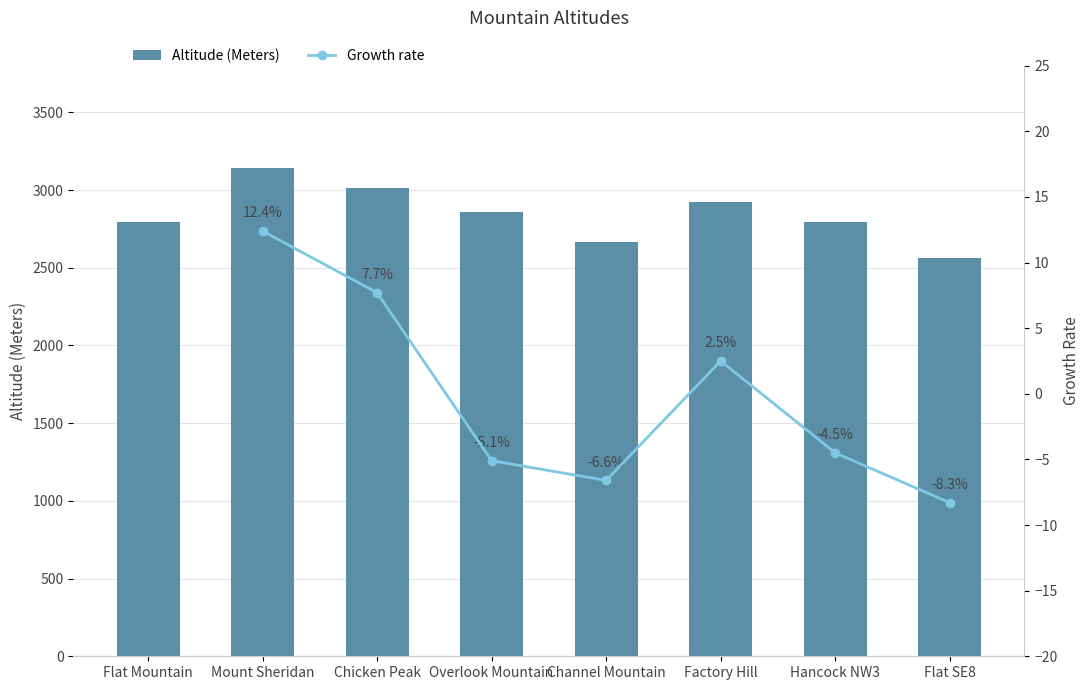

Which label corresponds to the smallest value in the chart?

Flat SE8